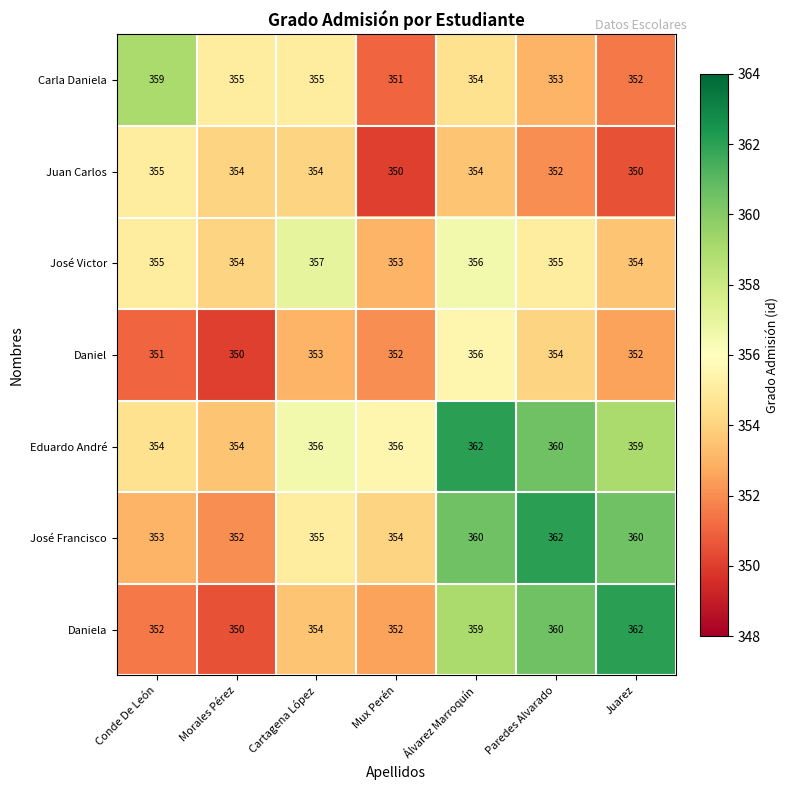

The Carla Daniela series shows 485 at Morales Pérez. True or false?

False